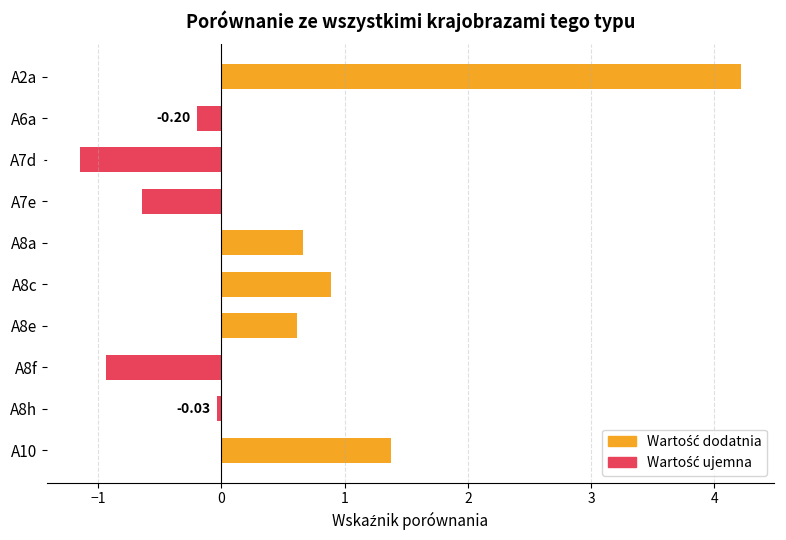

Which has a higher value, A8f or A8h?

A8h